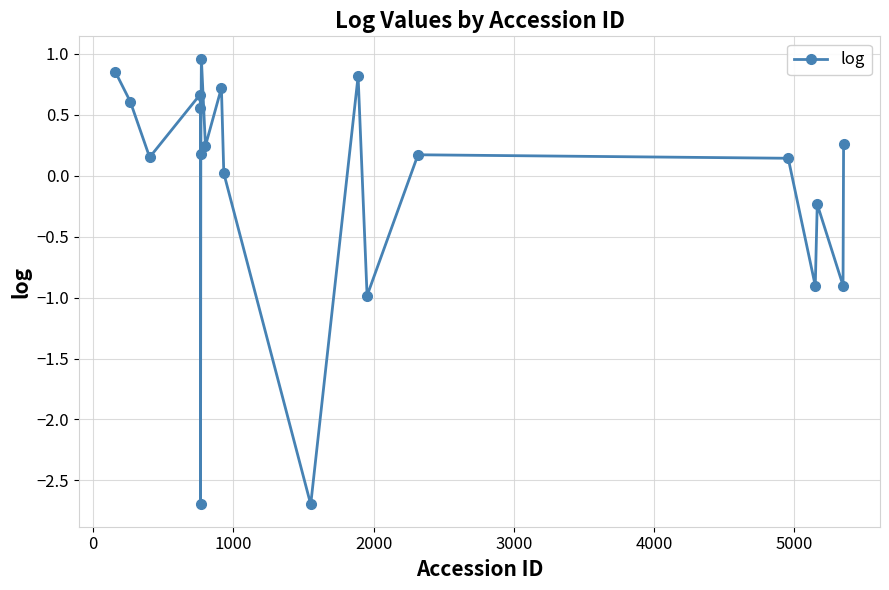

What is the smallest value displayed?

-2.7